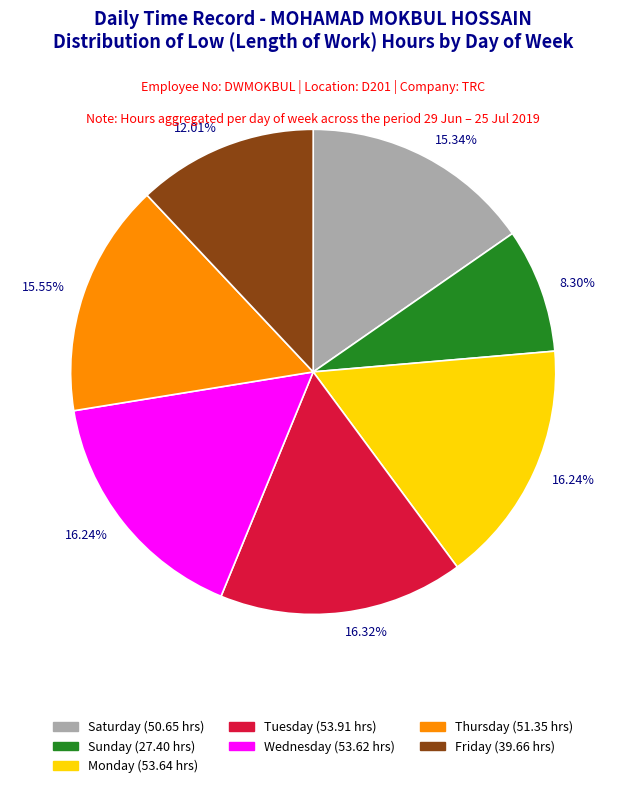

To the nearest percent, what is the average slice percentage?

14%